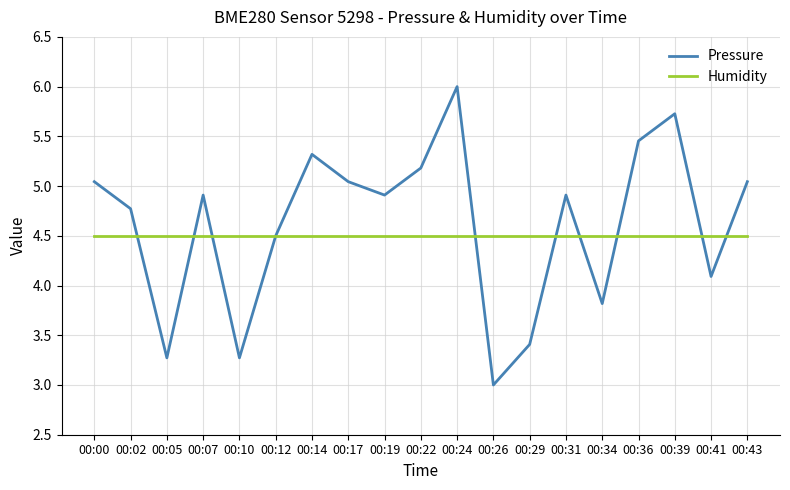

What is the average value of the Pressure series?

4.6